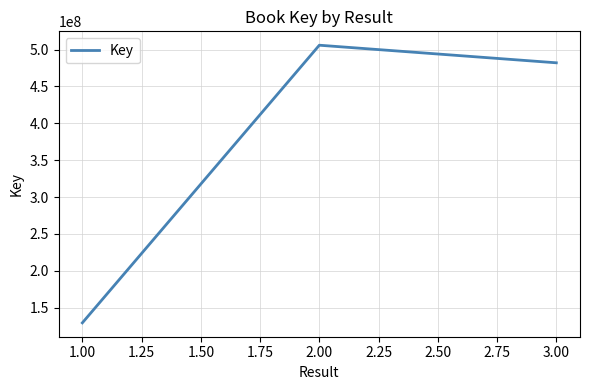

Reading right to left, what are all the values shown in this chart?

3.00=482134942	2.00=505975505	1.00=129529770